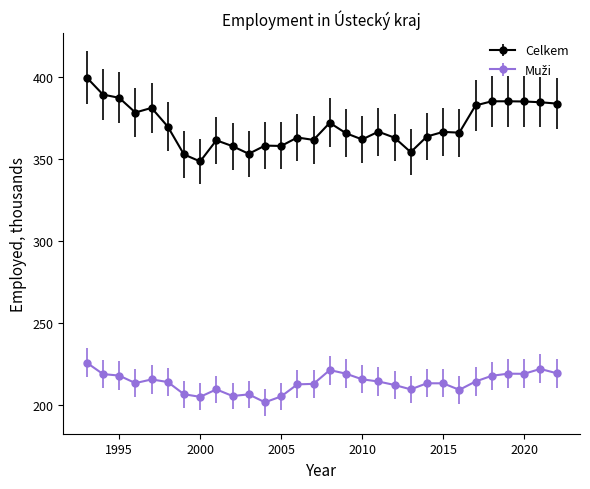

Which series has the largest total across all categories?

Celkem